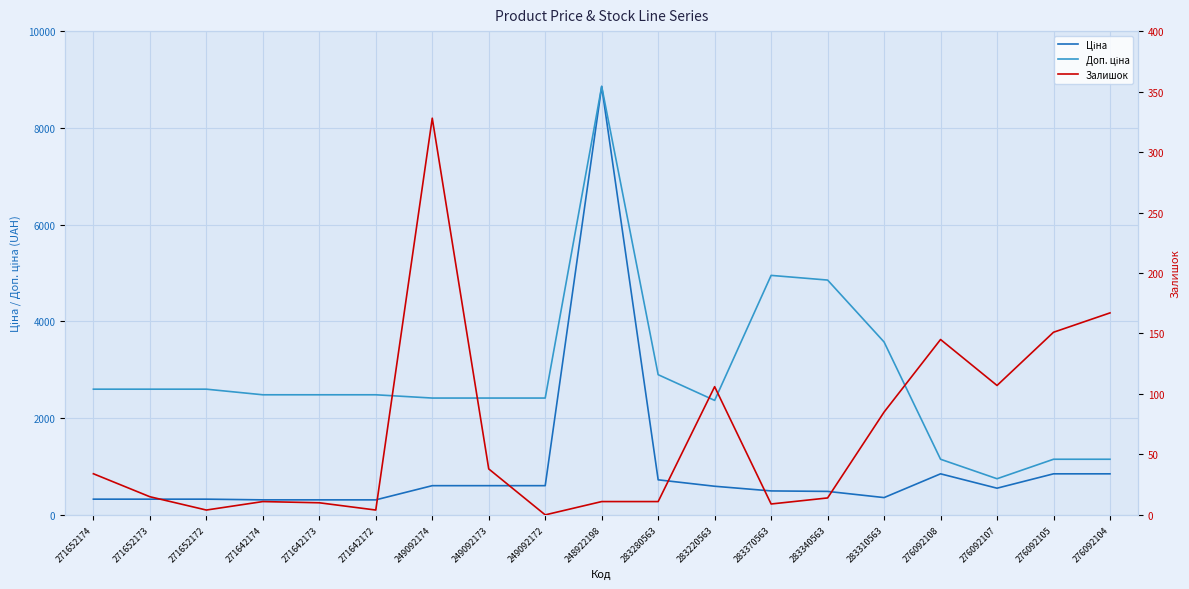

What is the difference between the highest and lowest values at 271652174?

2564.3